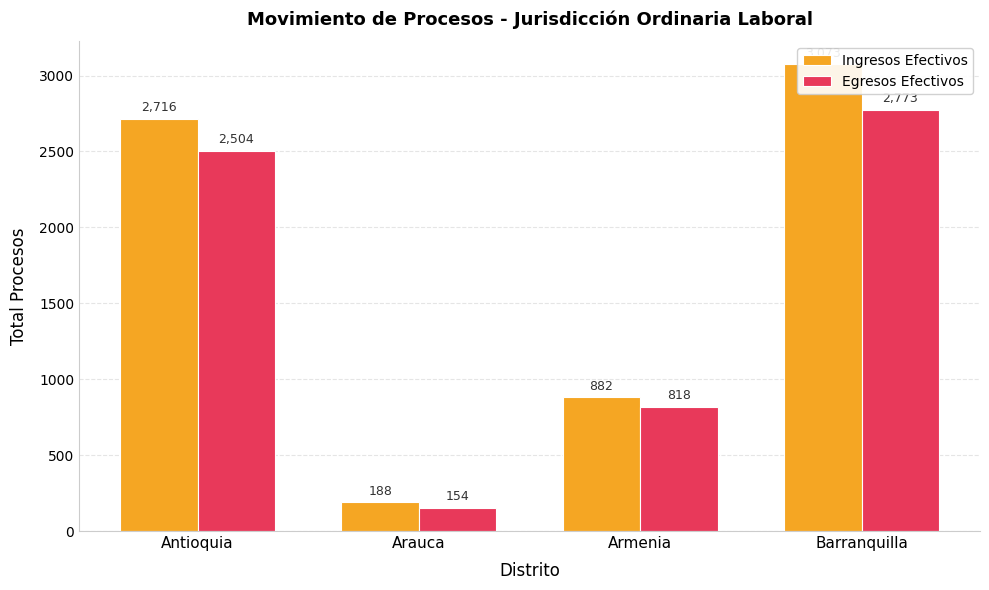

At which label does Egresos Efectivos reach its peak?

Barranquilla